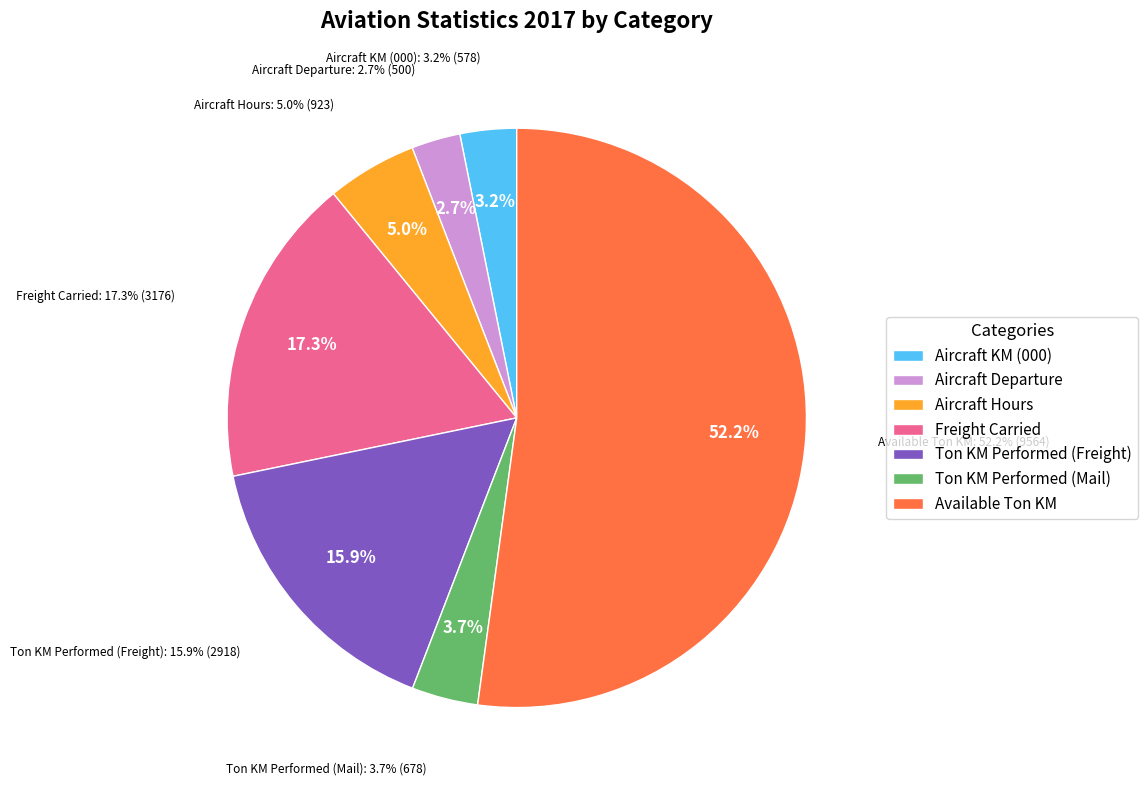

Is it true that Aircraft Hours is 15% of the pie?

False